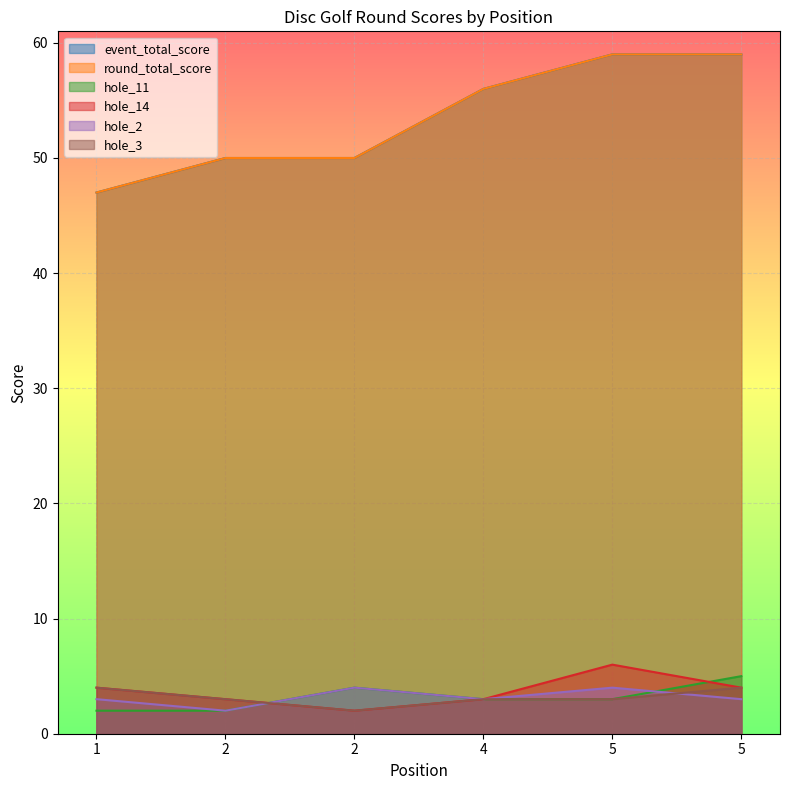

Rank the series by their maximum value, from highest to lowest.

event_total_score, round_total_score, hole_14, hole_11, hole_2, hole_3